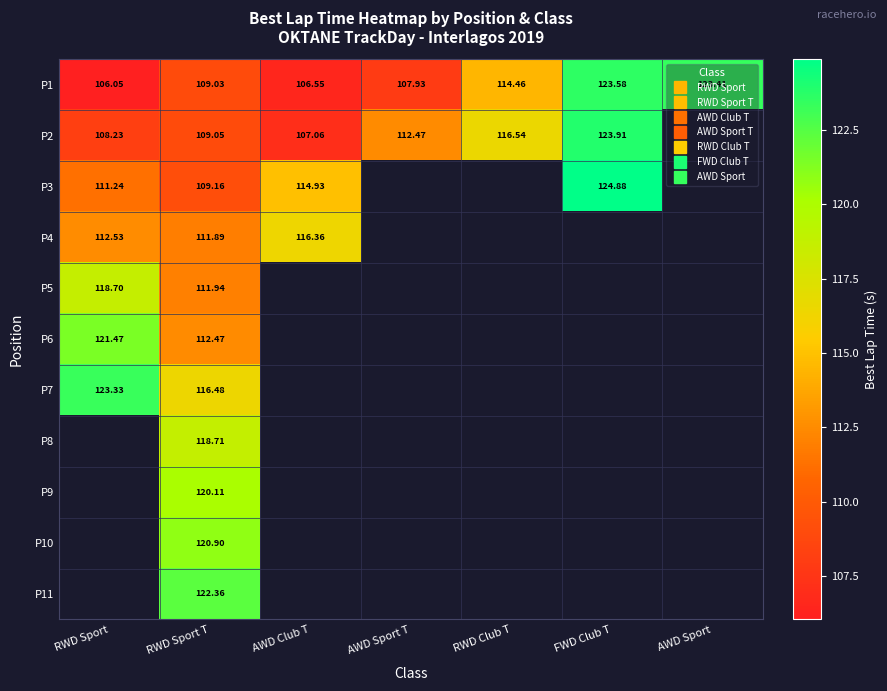

Which series has the largest range (max minus min)?

P1